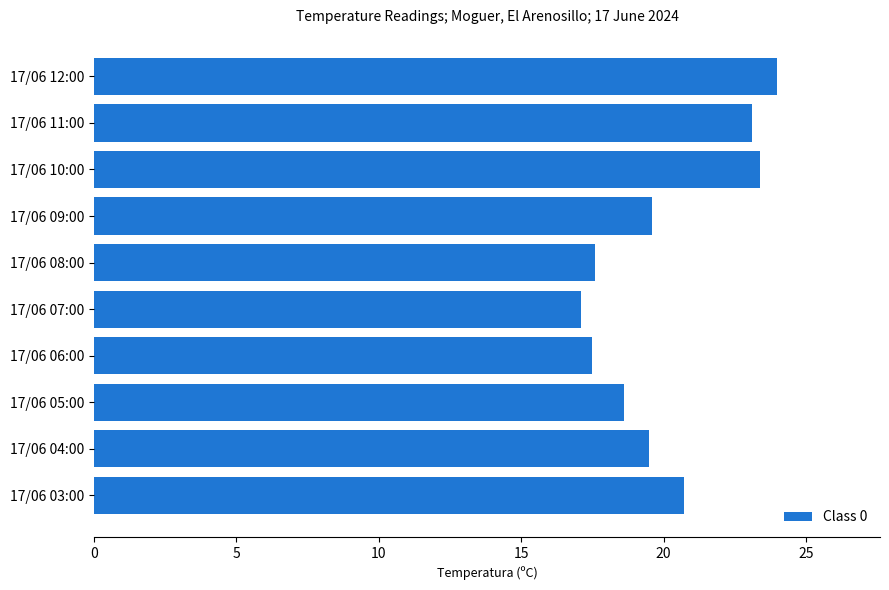

What is the label of the 2nd bar from the top?

17/06 11:00